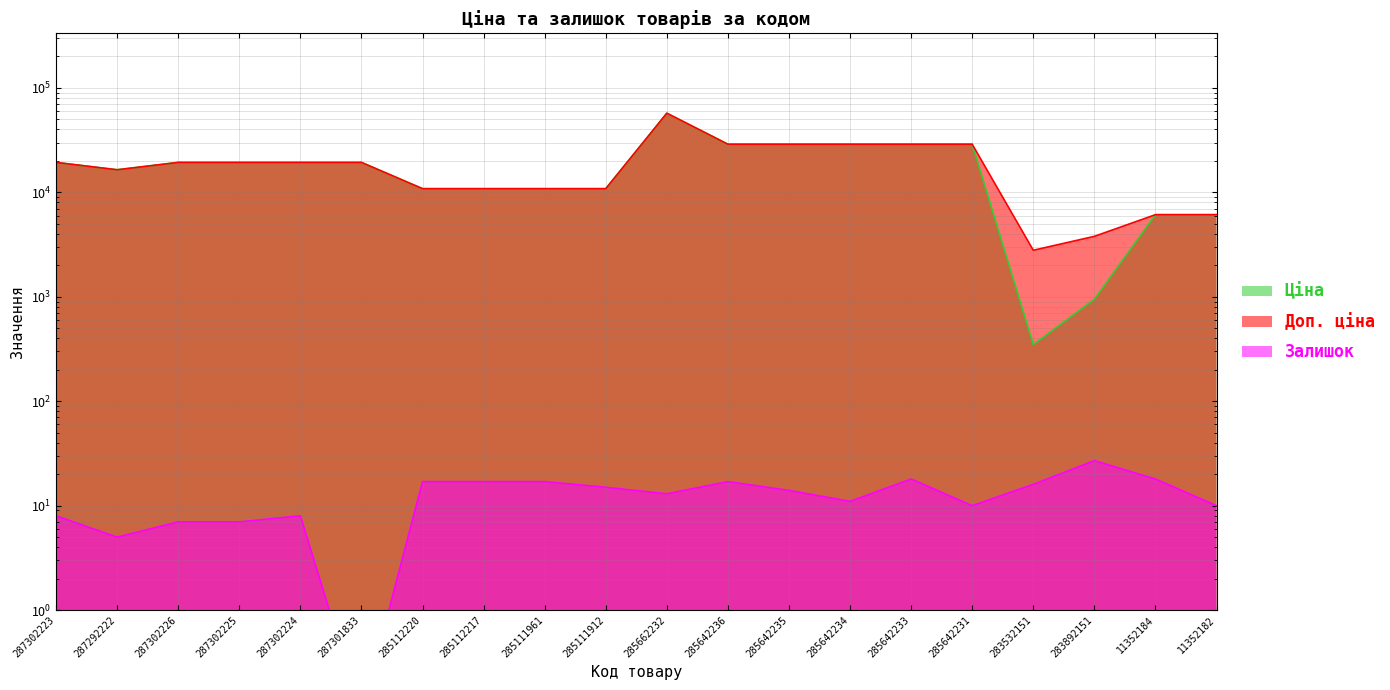

The Залишок series shows 13.2 at 287302223. True or false?

False